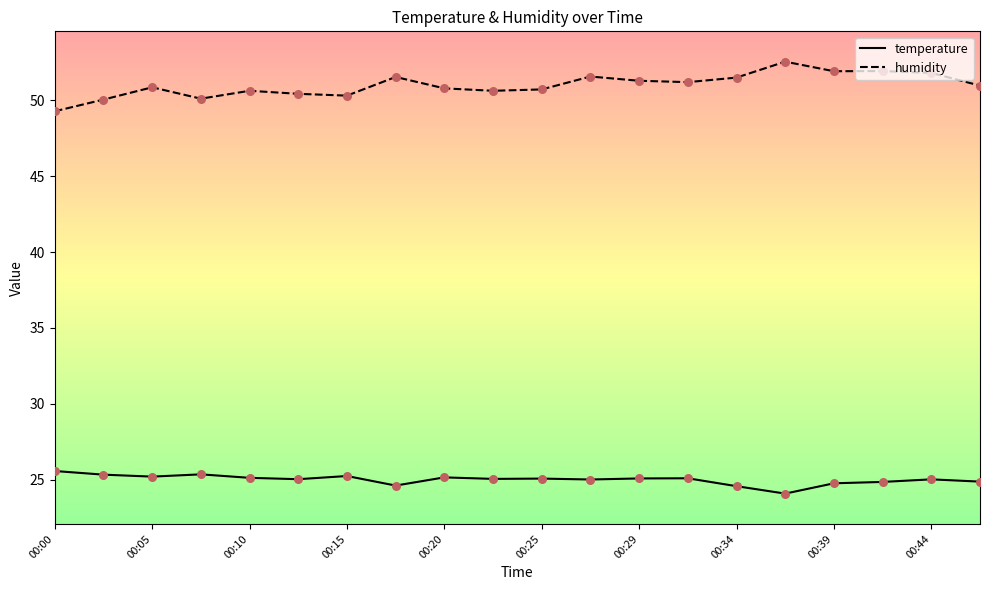

True or false: temperature and humidity cross at least once.

False